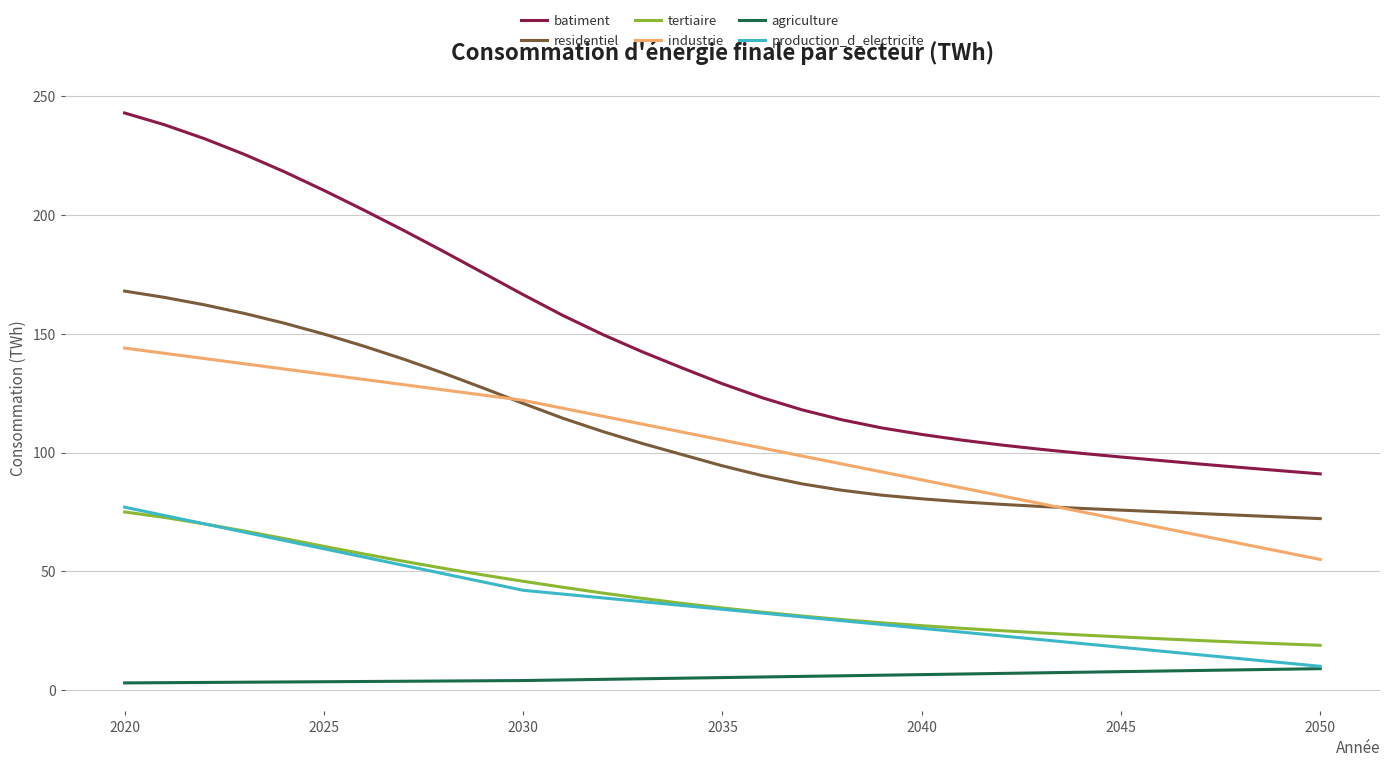

True or false: agriculture and residentiel intersect in this chart.

False